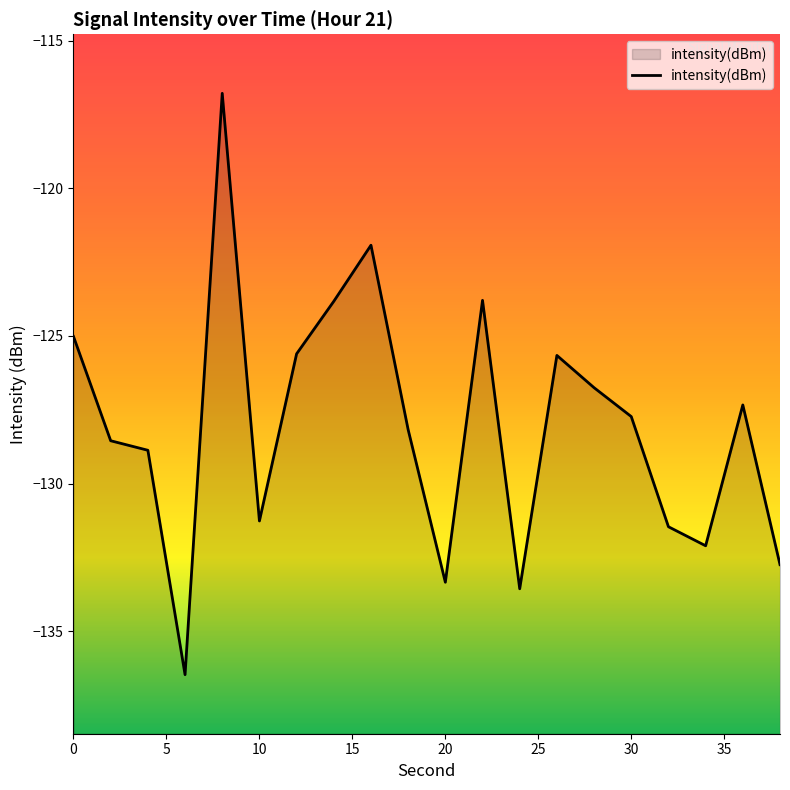

Count the number of values greater than -127.

8